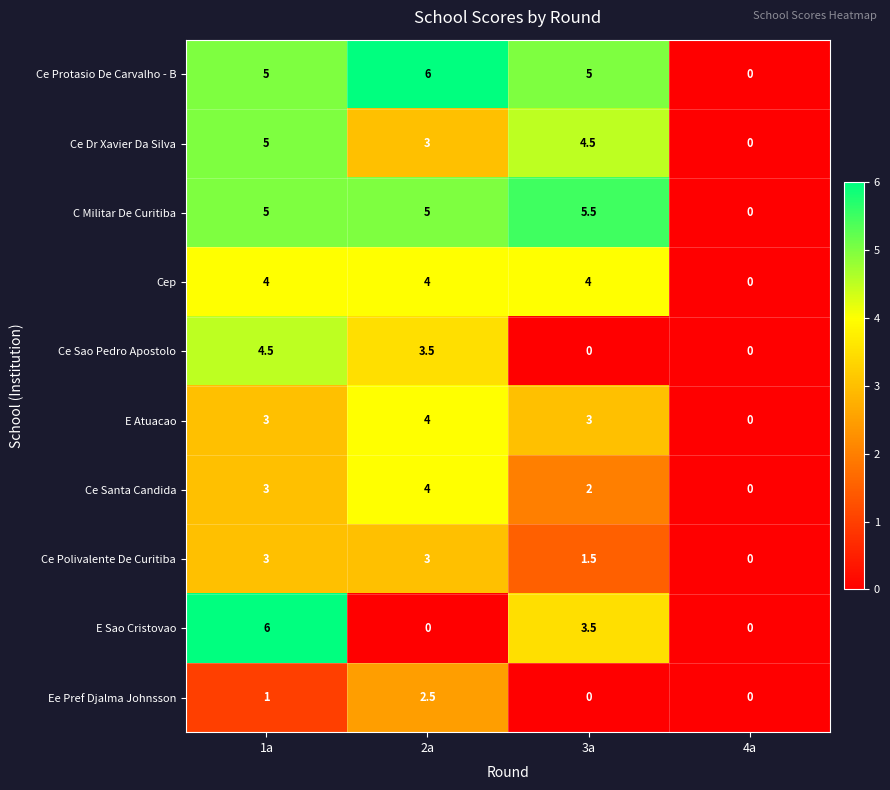

At which label does Ce Polivalente De Curitiba reach its minimum?

4a